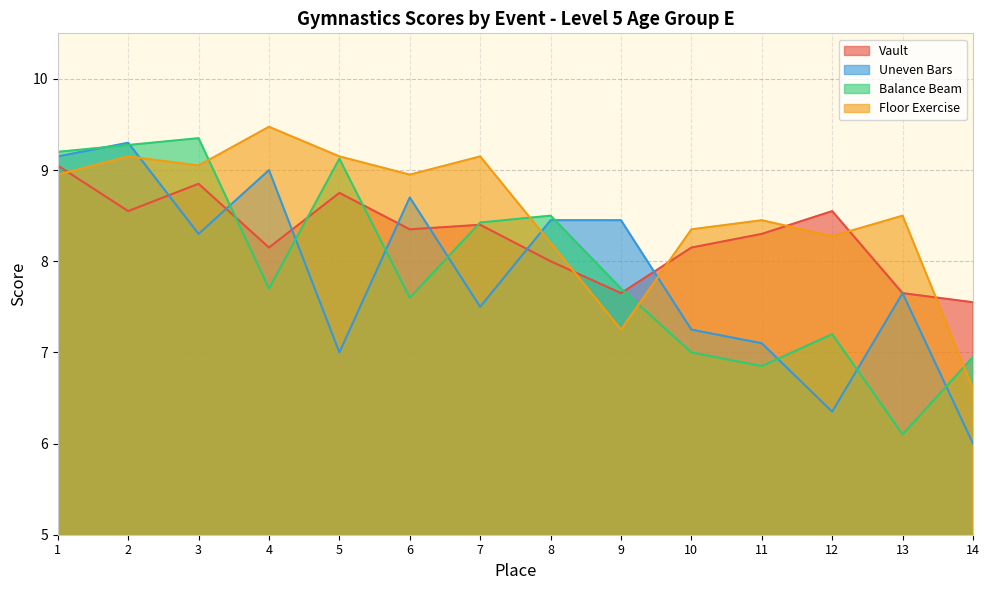

Where is the first local minimum for Balance Beam?

4